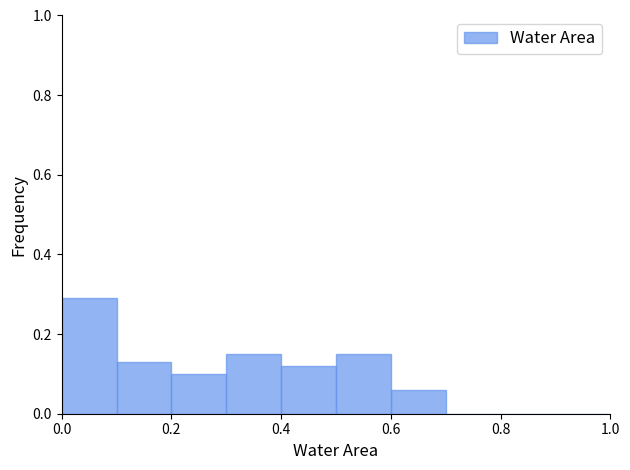

Which range on the x-axis has the tallest bar?

0.0 to 0.1